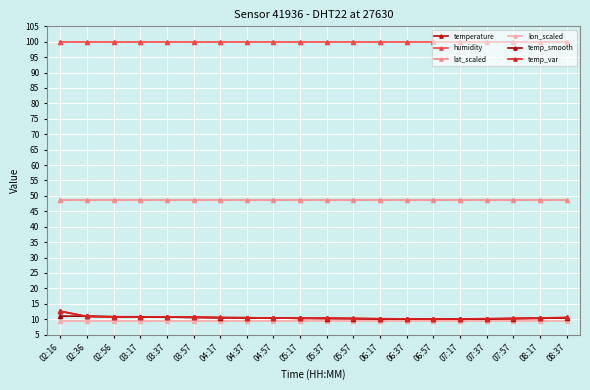

What is the minimum value for temperature?

10.0